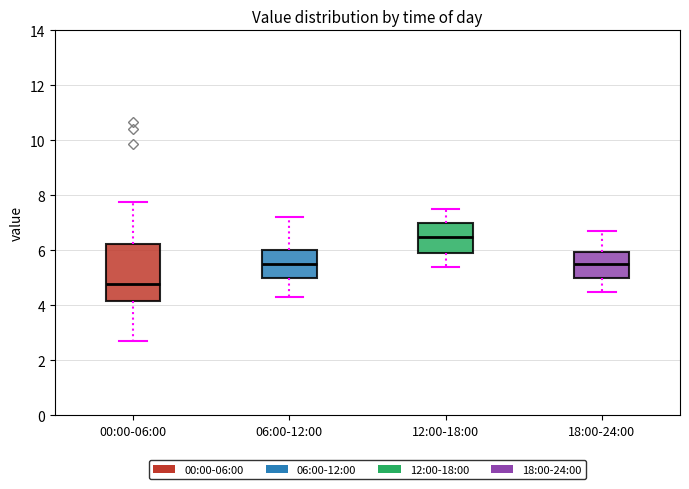

Which box has the highest median line?

12:00-18:00